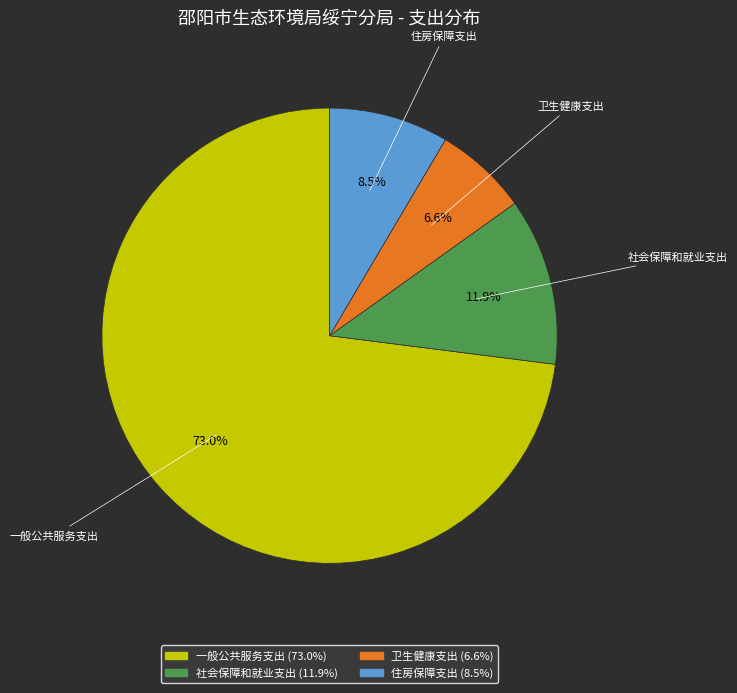

Do 一般公共服务支出 and 住房保障支出 together represent more than half of the pie?

Yes